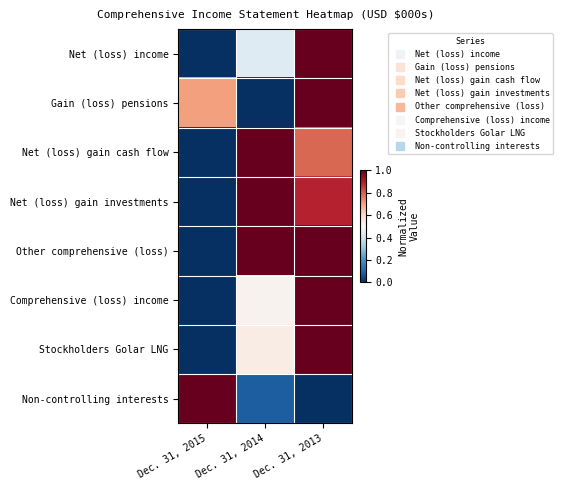

Which series has the largest total across all categories?

Other comprehensive (loss)